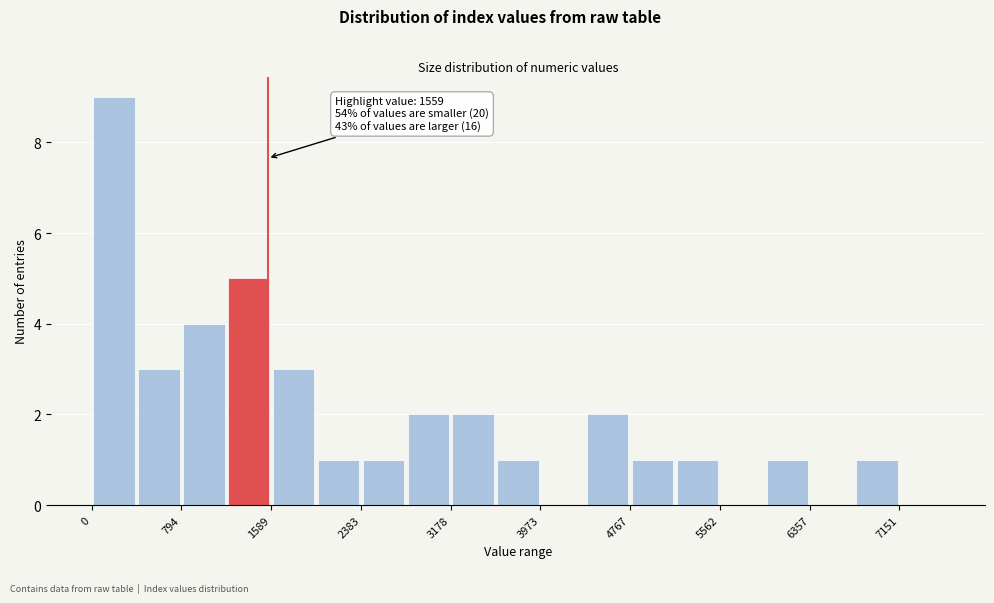

Around what value on the x-axis is the tallest bar? Give the approximate position of its centre, as read against the axis.

200